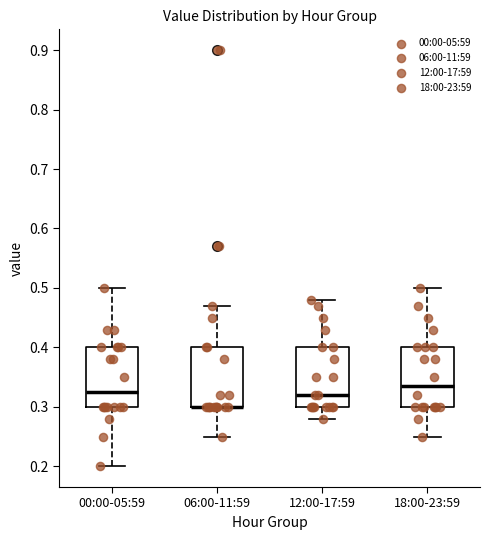

Where is the upper edge of the box for 12:00-17:59 on the y-axis? The values are not printed on the chart, so give them approximately, as read against the axis.

0.40